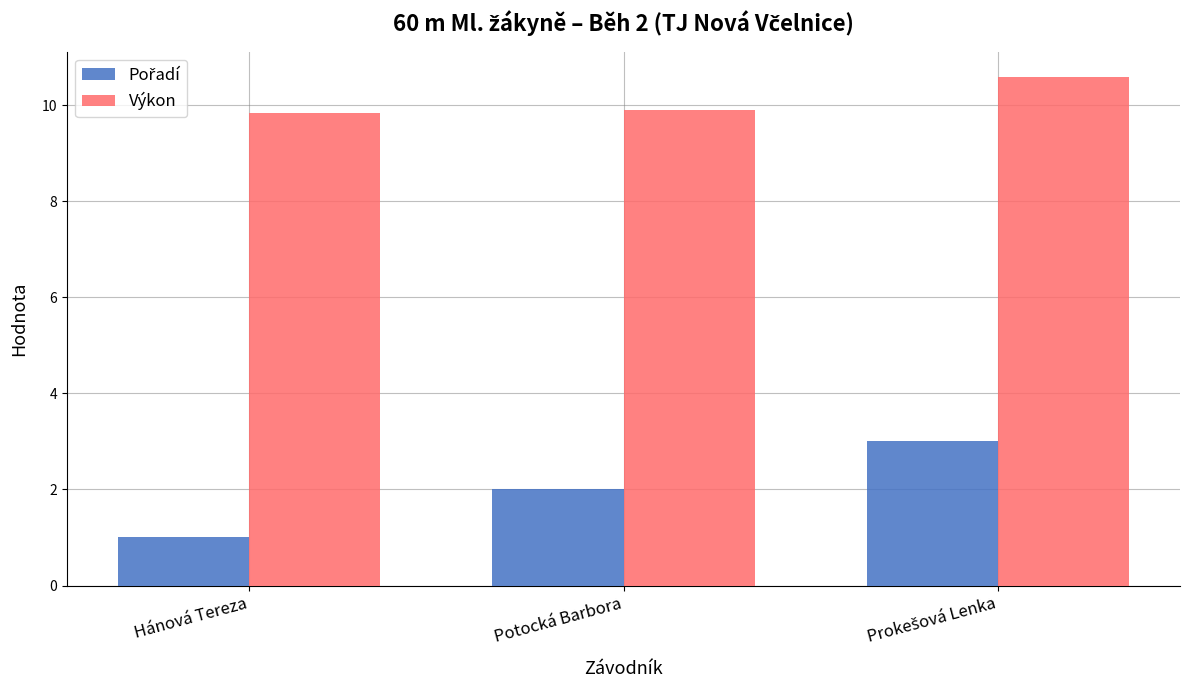

True or false: Výkon has a value of 9.8 at Hánová Tereza.

True